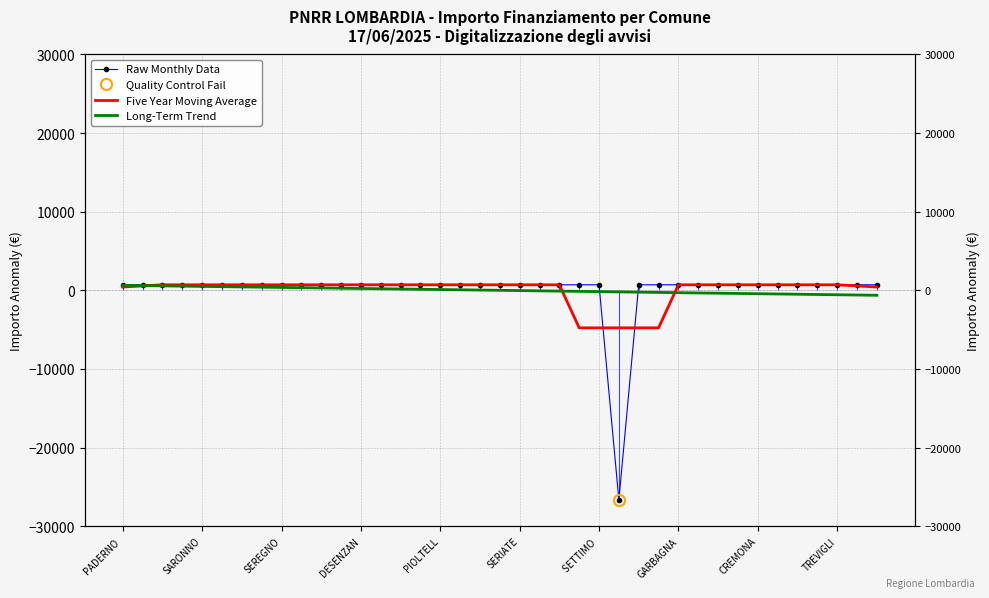

What is the highest value of the Five Year Moving Average series?

702.0